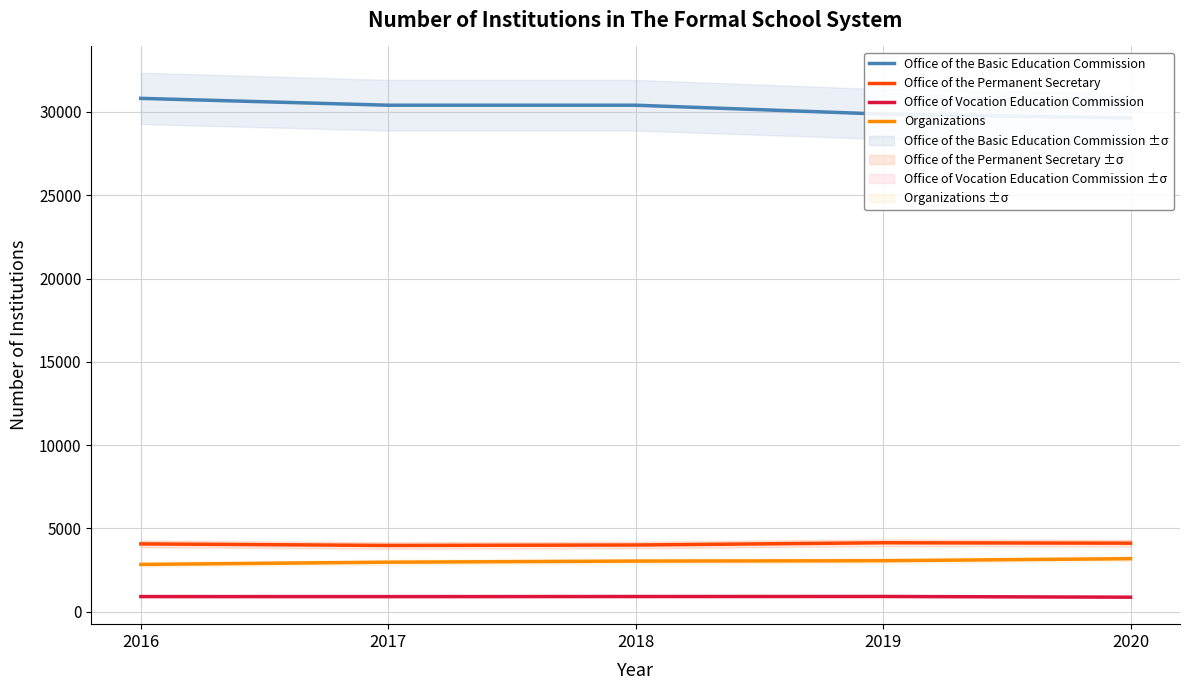

Where is the first local minimum for Office of Vocation Education Commission?

2017